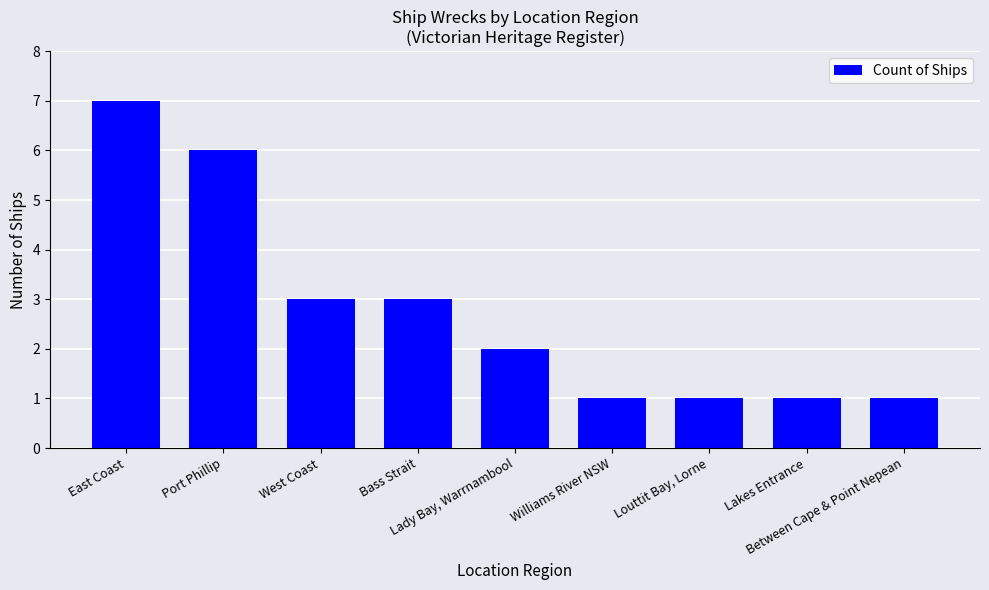

What is the greatest value displayed?

7